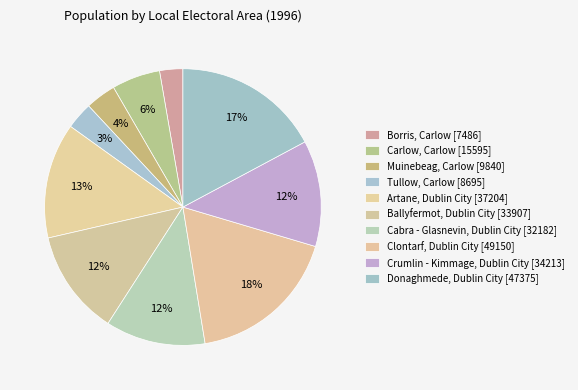

Is there any slice that represents more than half of the pie?

No